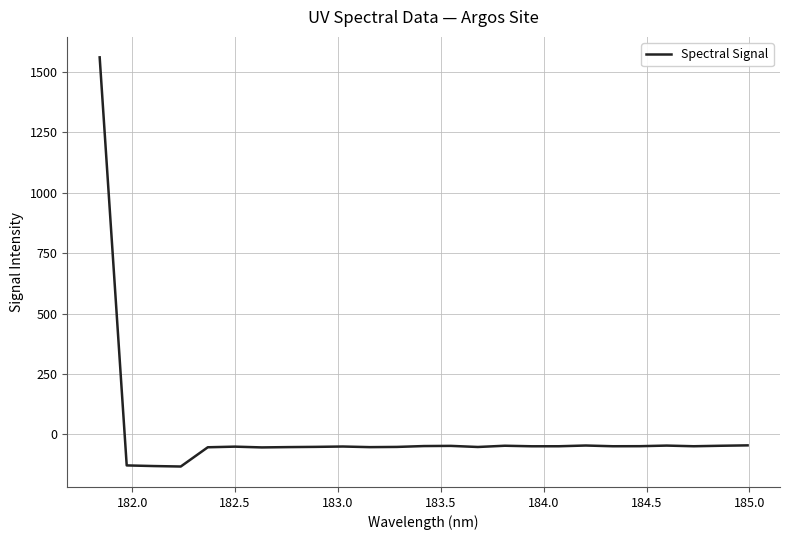

What is the difference between the maximum and minimum values?

1693.3